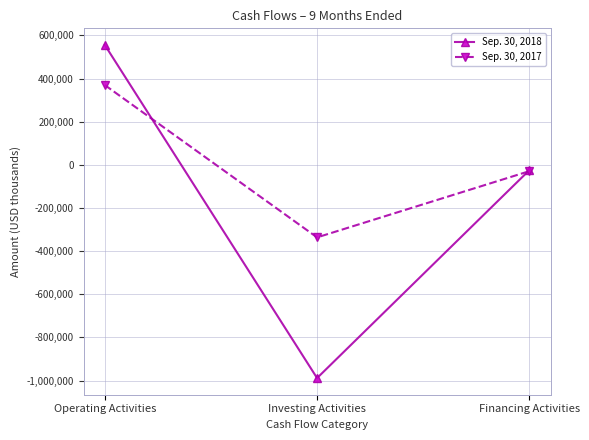

Which series has the largest total across all categories?

Sep. 30, 2017